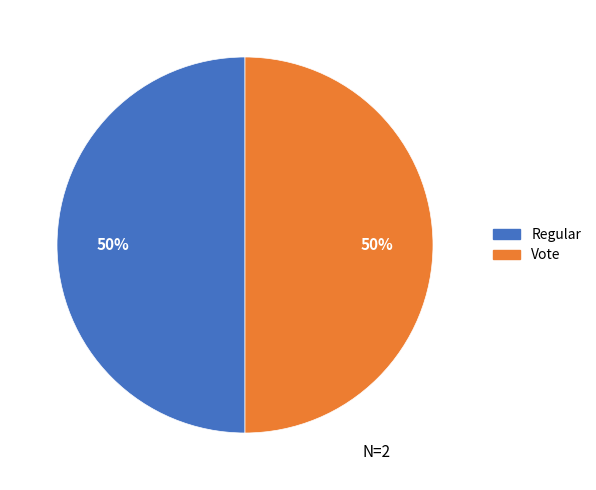

To the nearest percent, what is the average slice percentage?

50%